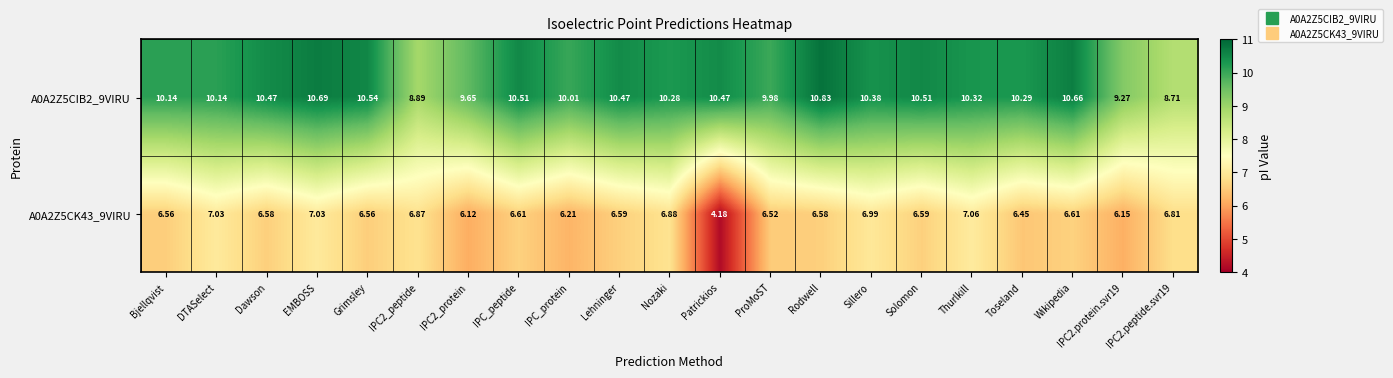

What is the spread (max minus min) of values at Thurlkill?

3.3